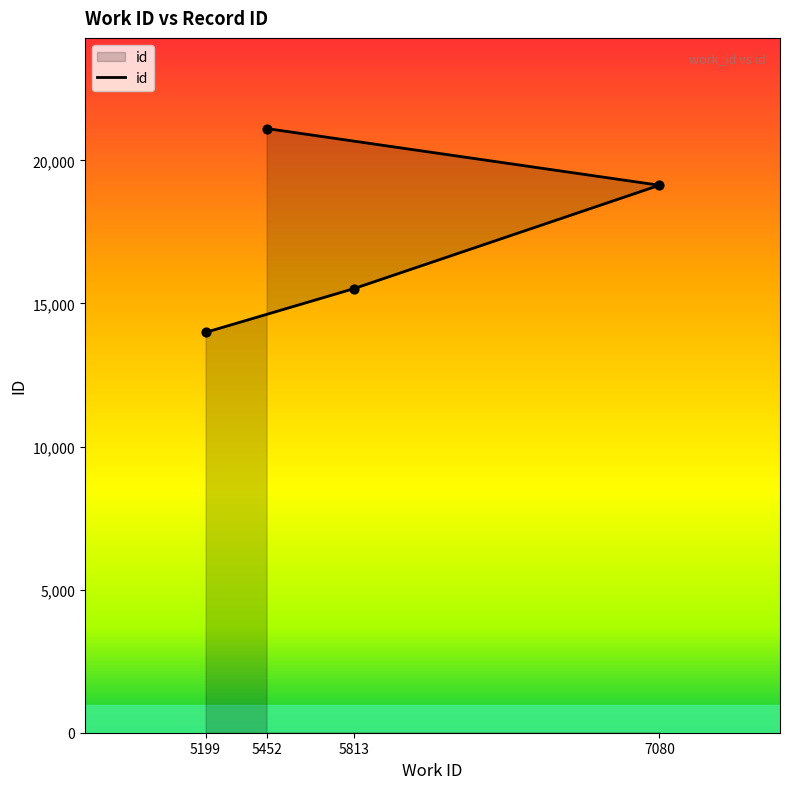

What is the change in value from 5813 to 7080?

+3615